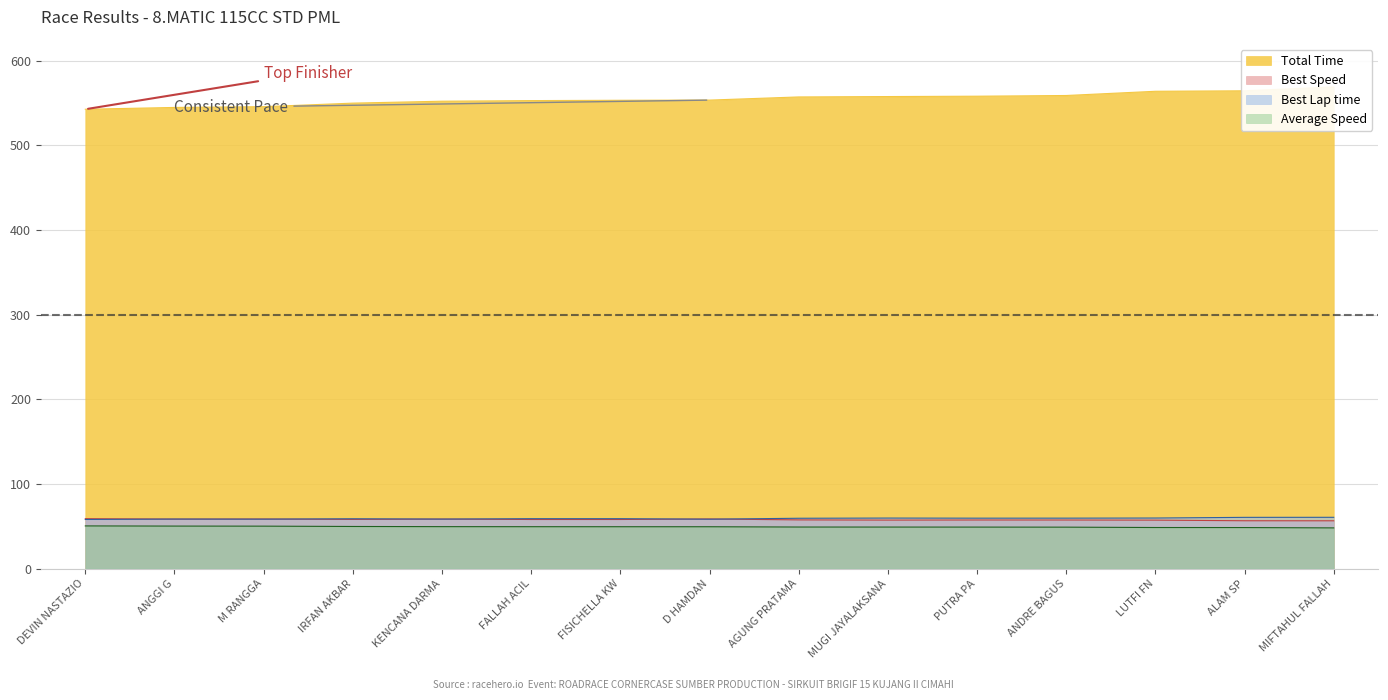

Which series has the largest range (max minus min)?

Total Time